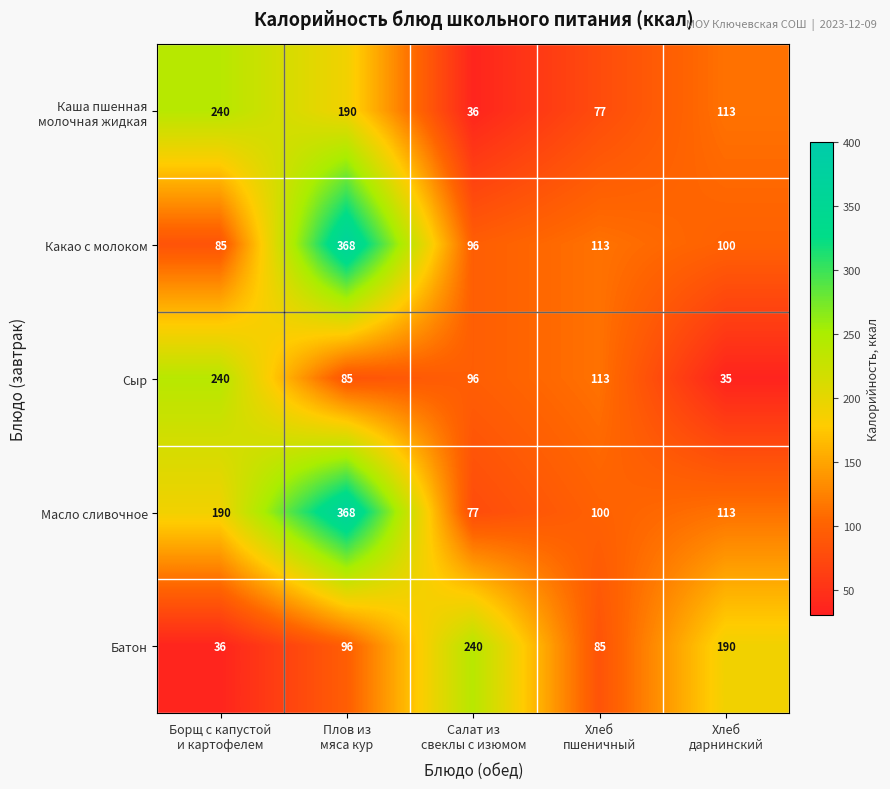

Which series has the widest spread of values?

Масло сливочное